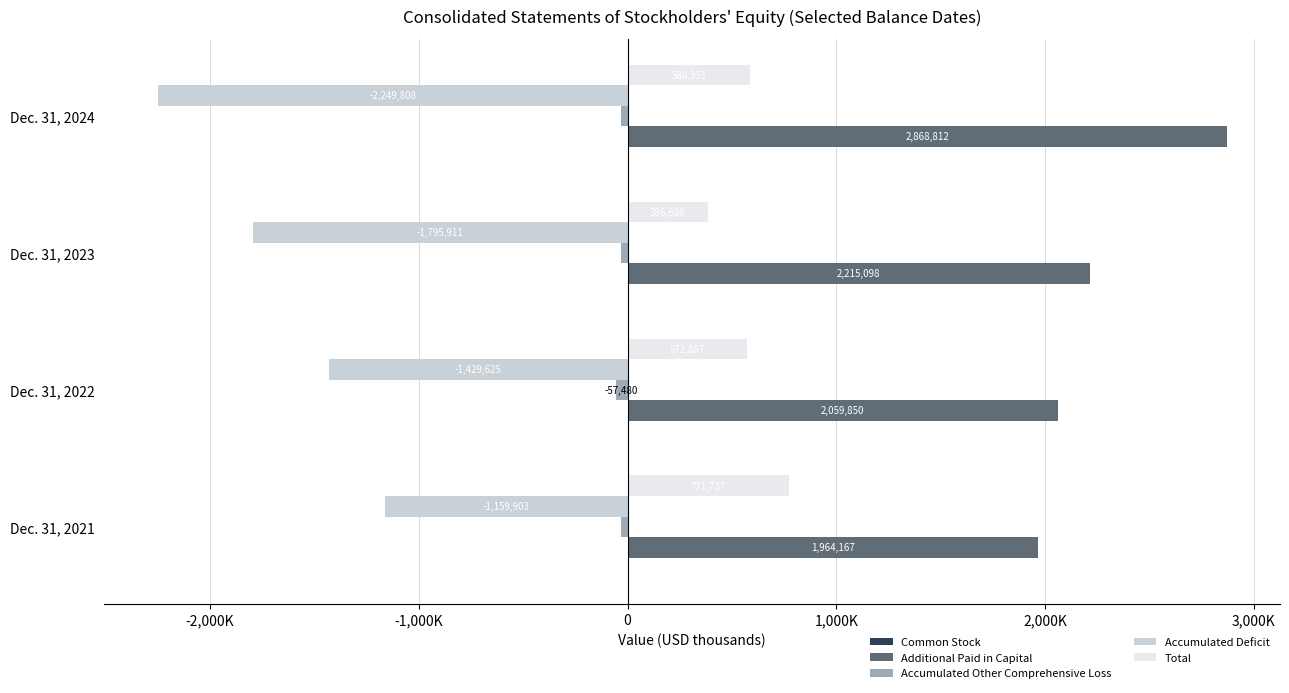

How many data points in Accumulated Deficit are less than -1429625?

2